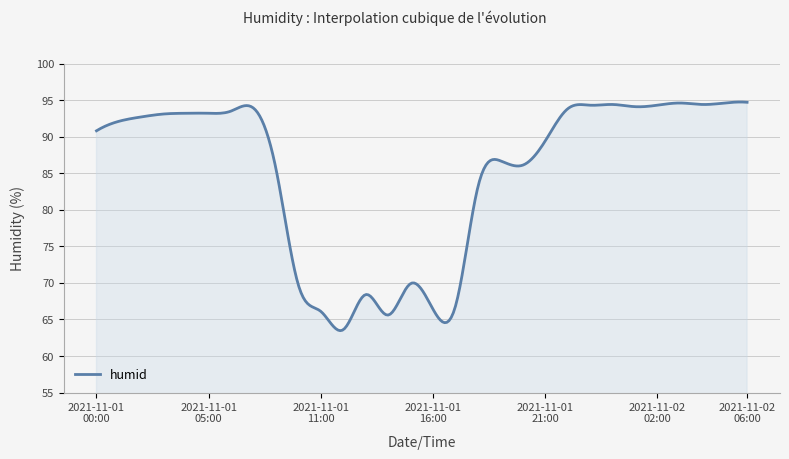

What is the greatest value displayed?

94.7